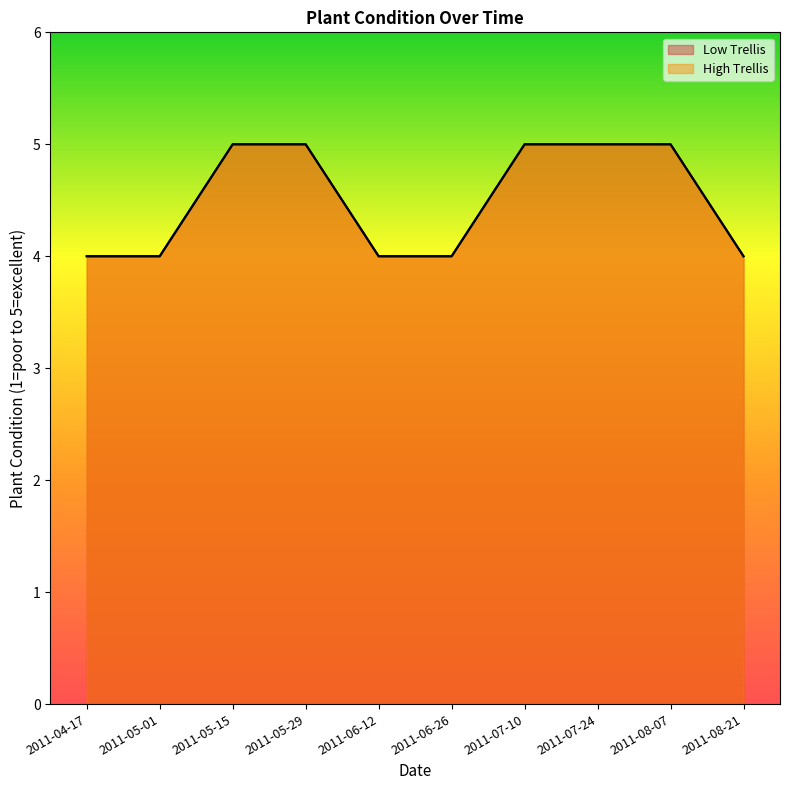

Reading right to left, what are all the values shown in this chart?

Low Trellis: 2011-08-21=4	2011-08-07=5	2011-07-24=5	2011-07-10=5	2011-06-26=4	2011-06-12=4	2011-05-29=5	2011-05-15=5	2011-05-01=4	2011-04-17=4
High Trellis: 2011-08-21=4	2011-08-07=5	2011-07-24=5	2011-07-10=5	2011-06-26=4	2011-06-12=4	2011-05-29=5	2011-05-15=5	2011-05-01=4	2011-04-17=4